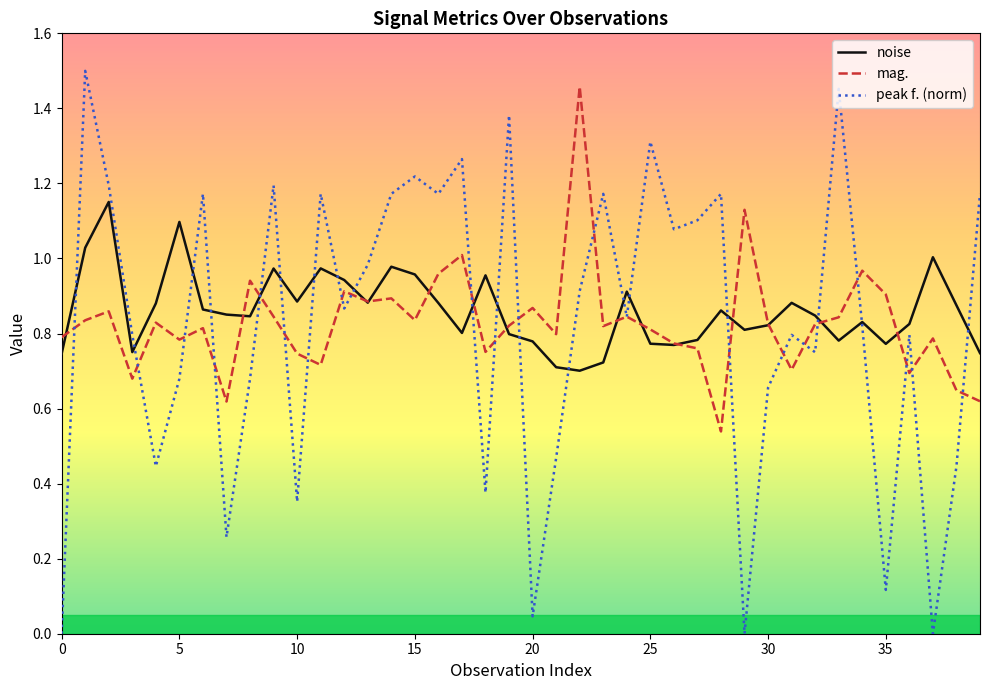

How many lines are shown in the chart?

3